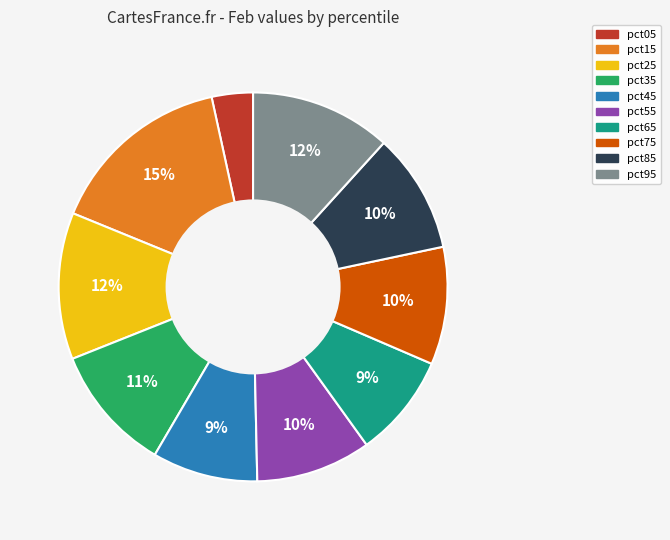

Do pct85 and pct55 together represent more than half of the pie?

No